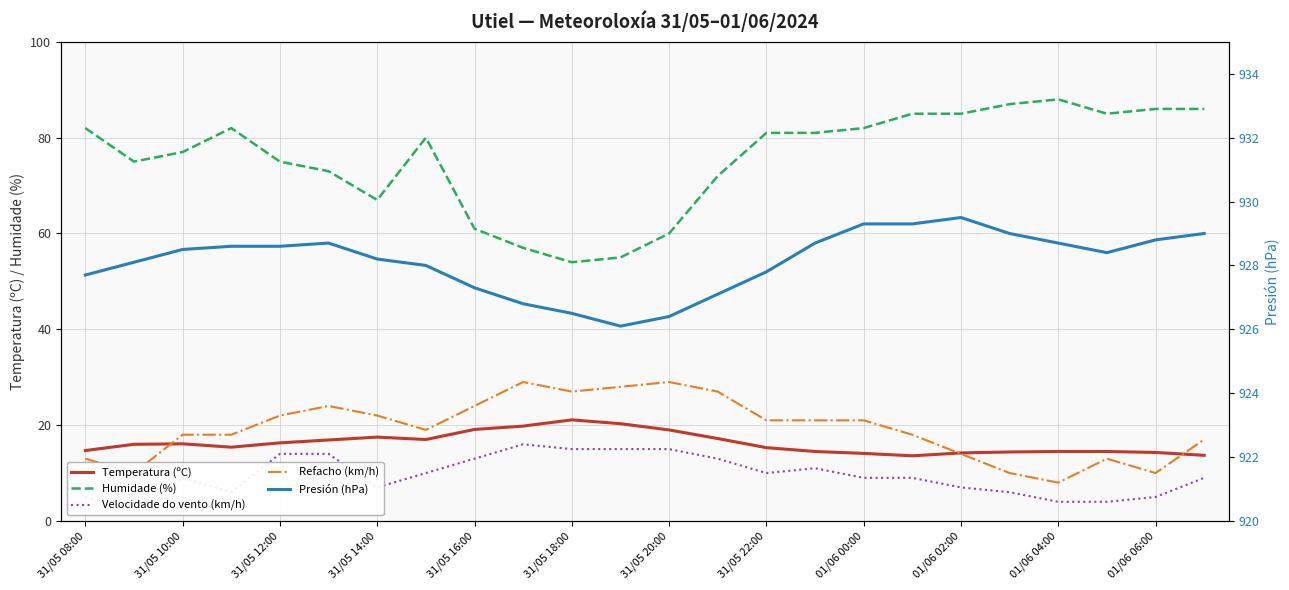

Between 31/05 08:00 and 15, which series saw the biggest shift?

Refacho (km/h)